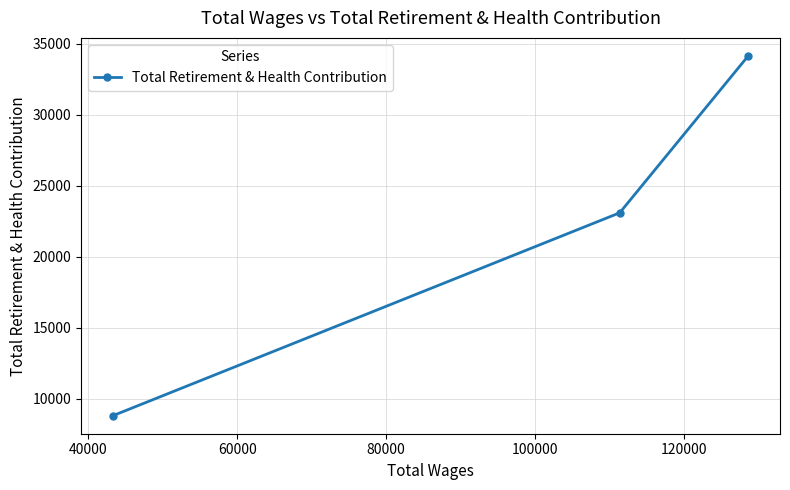

What is the value of the 1st point from the left?

8822